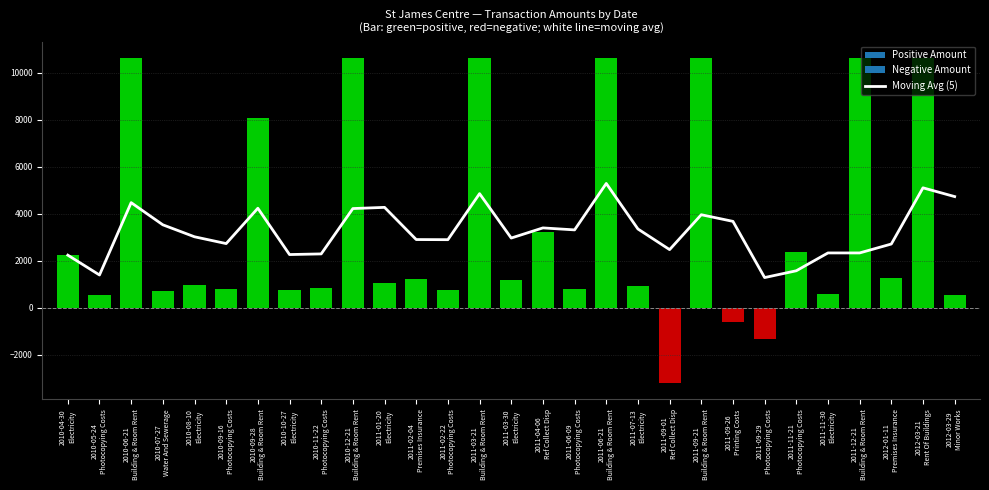

What is the label of the 14th bar from the left?

2011-03-21
Building & Room Rent